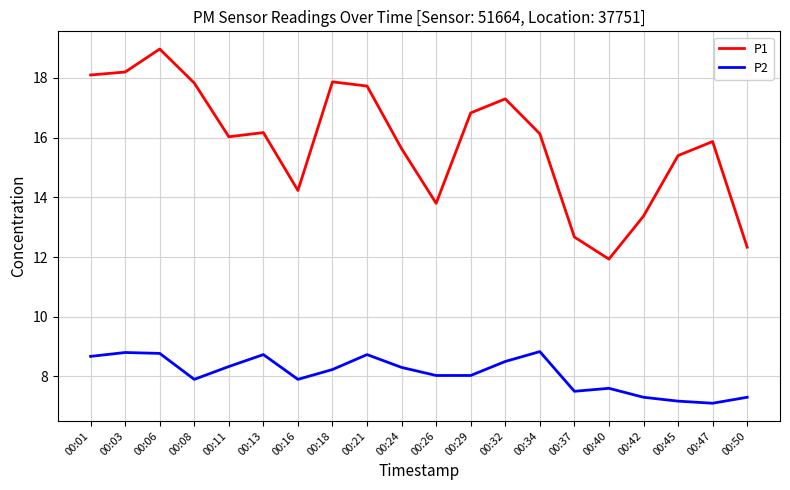

Which series has the largest total across all categories?

P1